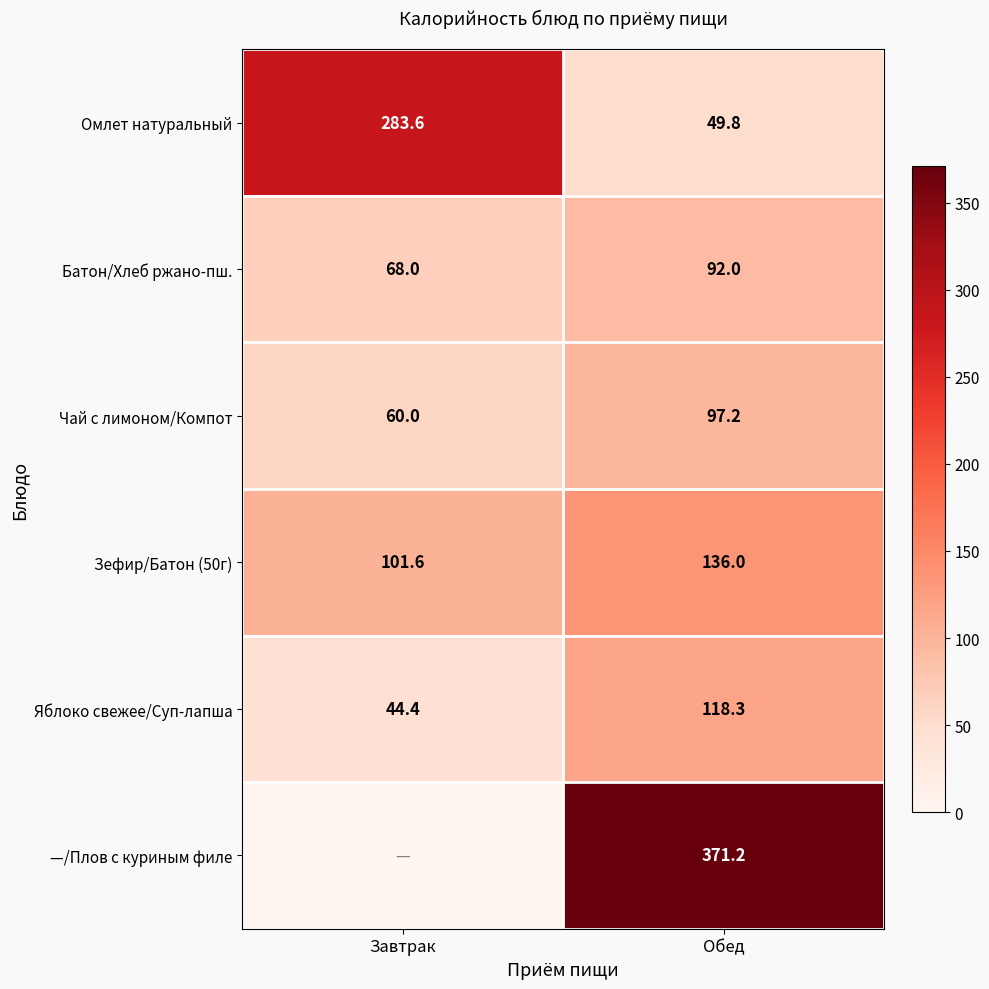

What is the difference between the Омлет натуральный values at Обед and Завтрак?

233.8